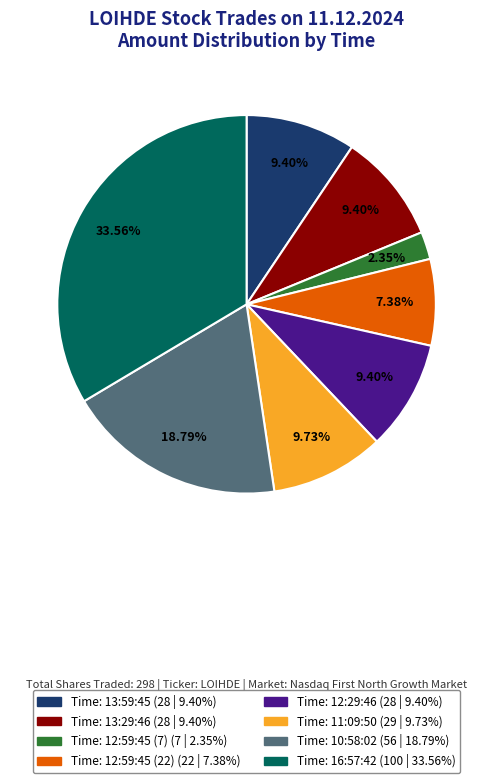

Does Time: 10:58:02 (56 | 18.79%) account for over 50% of the chart?

No